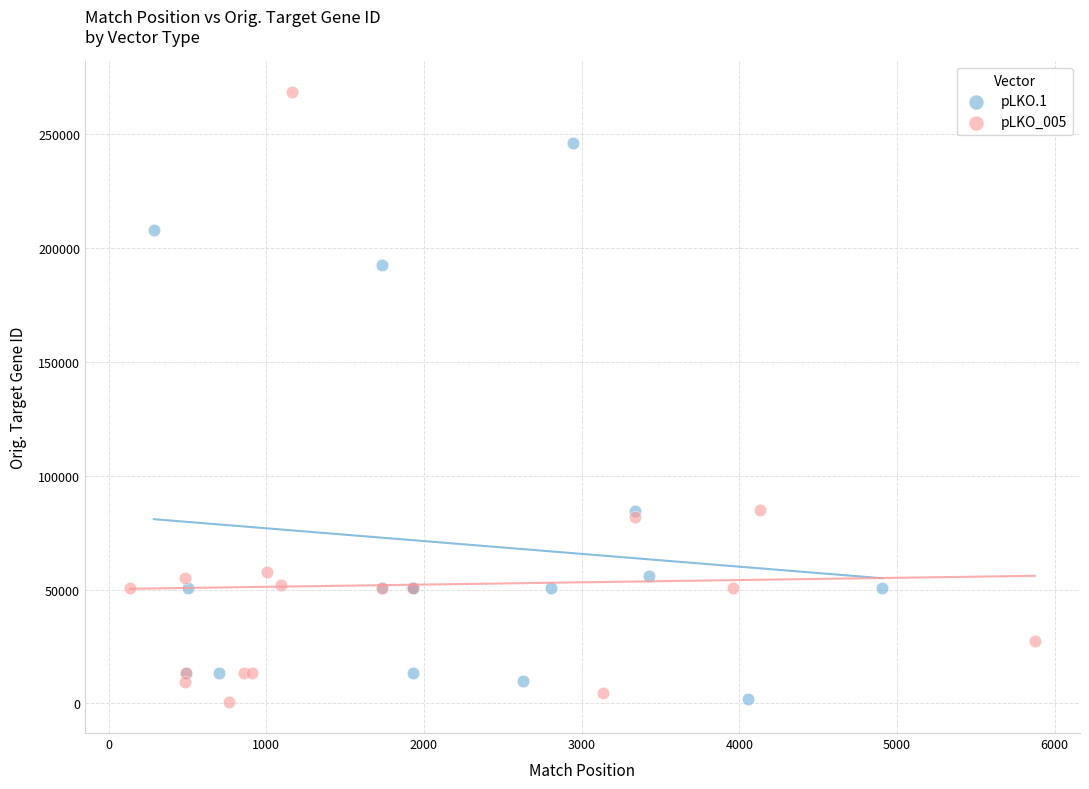

Which series contains the highest Y value?

pLKO_005